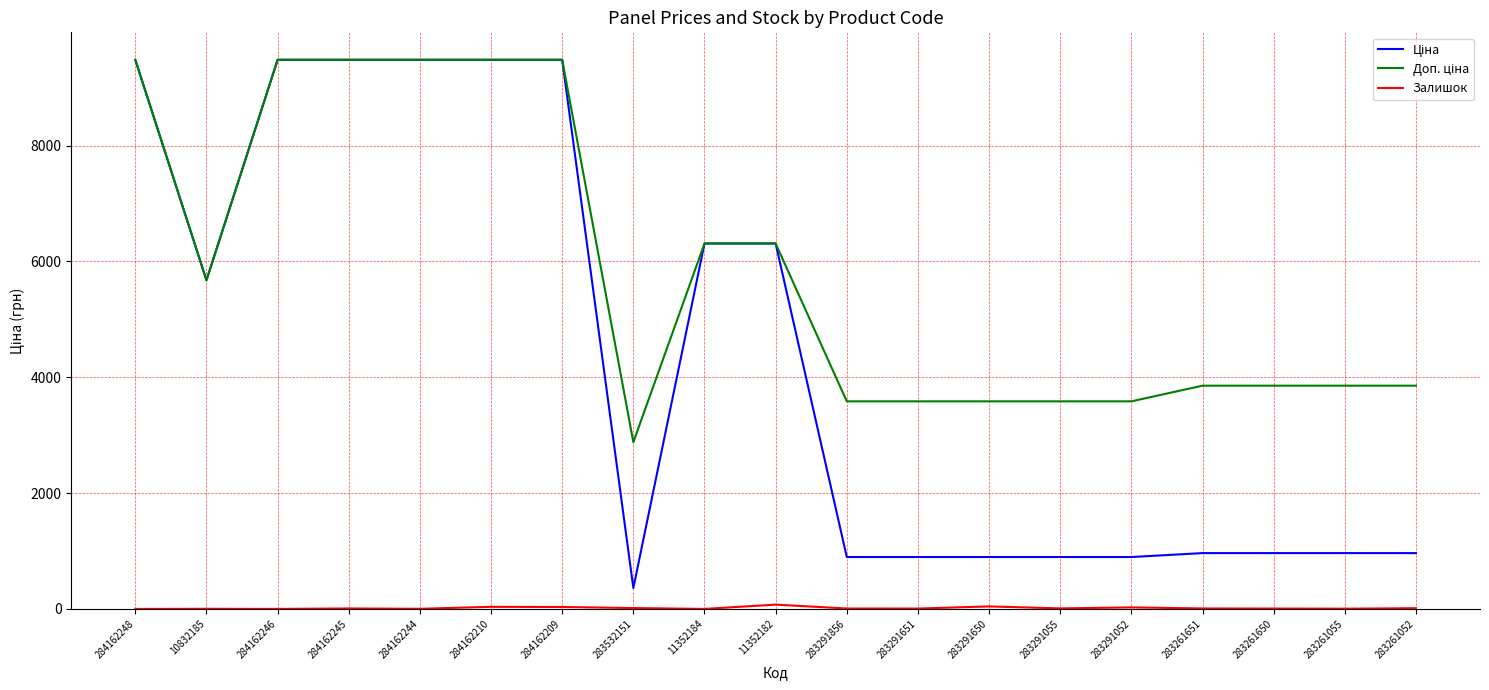

What position from the left is 283261650?

17